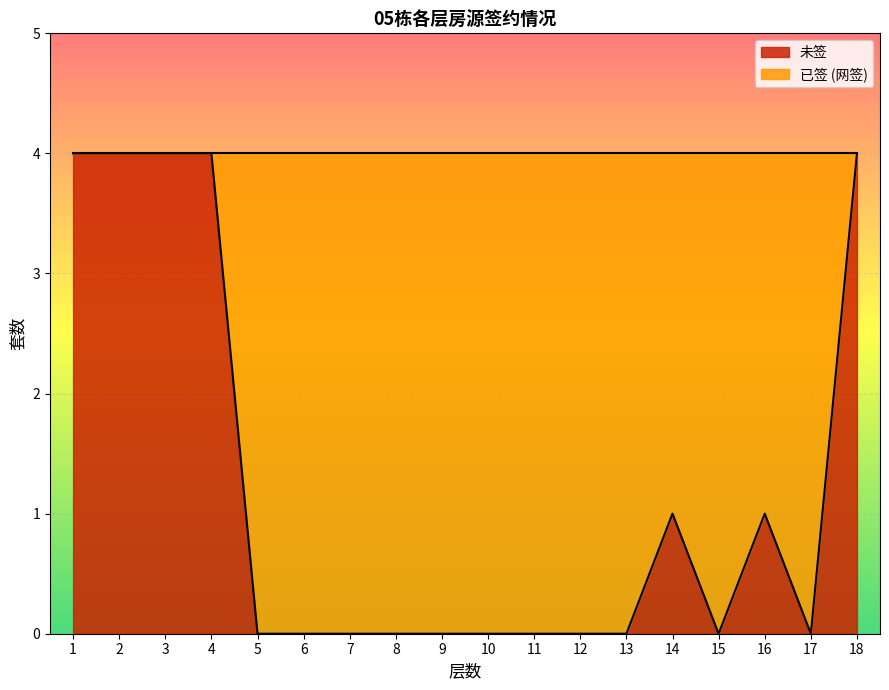

Which label corresponds to the largest value in the chart?

1